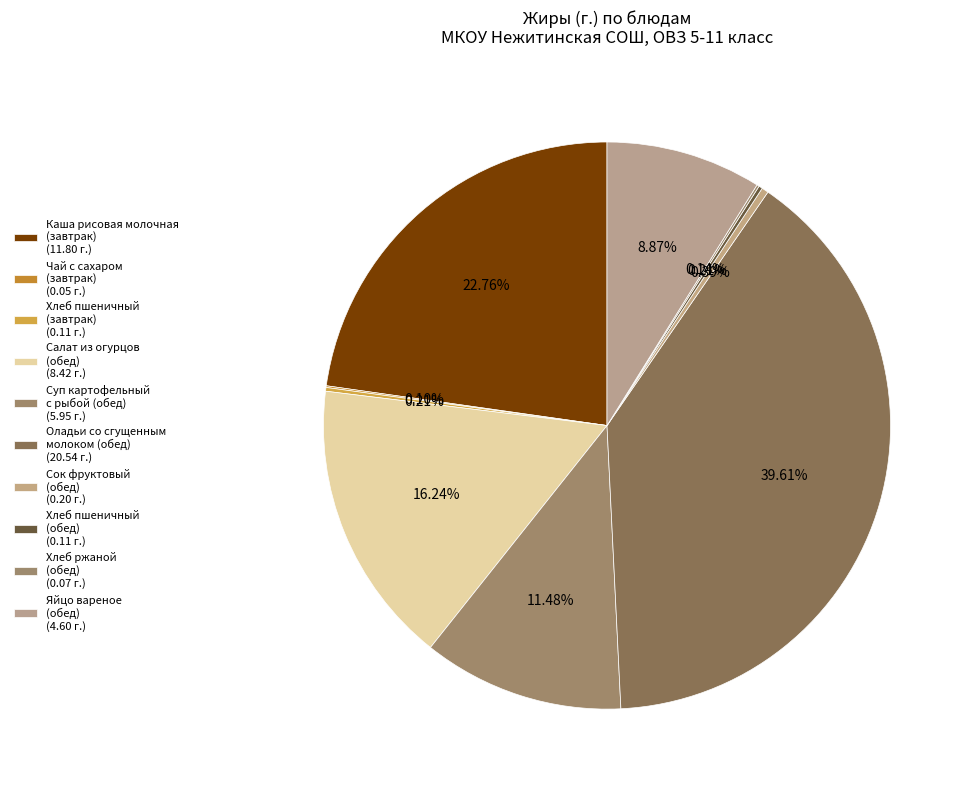

Count the number of slices in the pie.

10